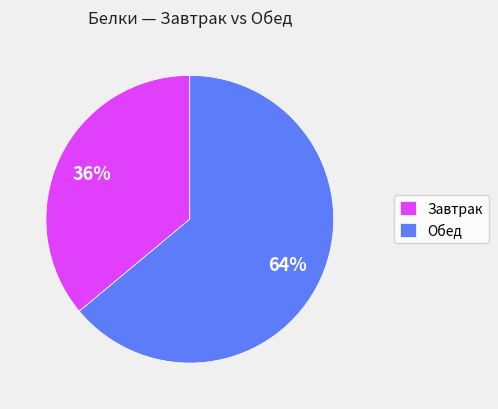

Between Обед and Завтрак, which is larger?

Обед